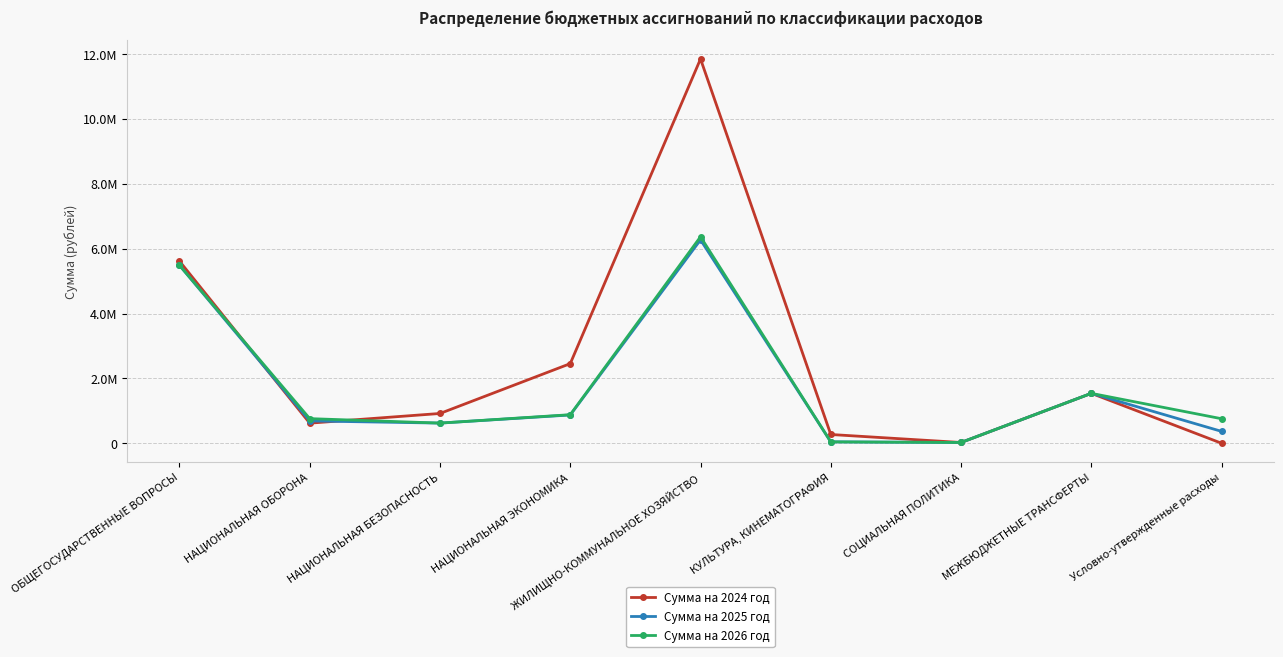

What is the label of the 5th point from the right?

ЖИЛИЩНО-КОММУНАЛЬНОЕ ХОЗЯЙСТВО